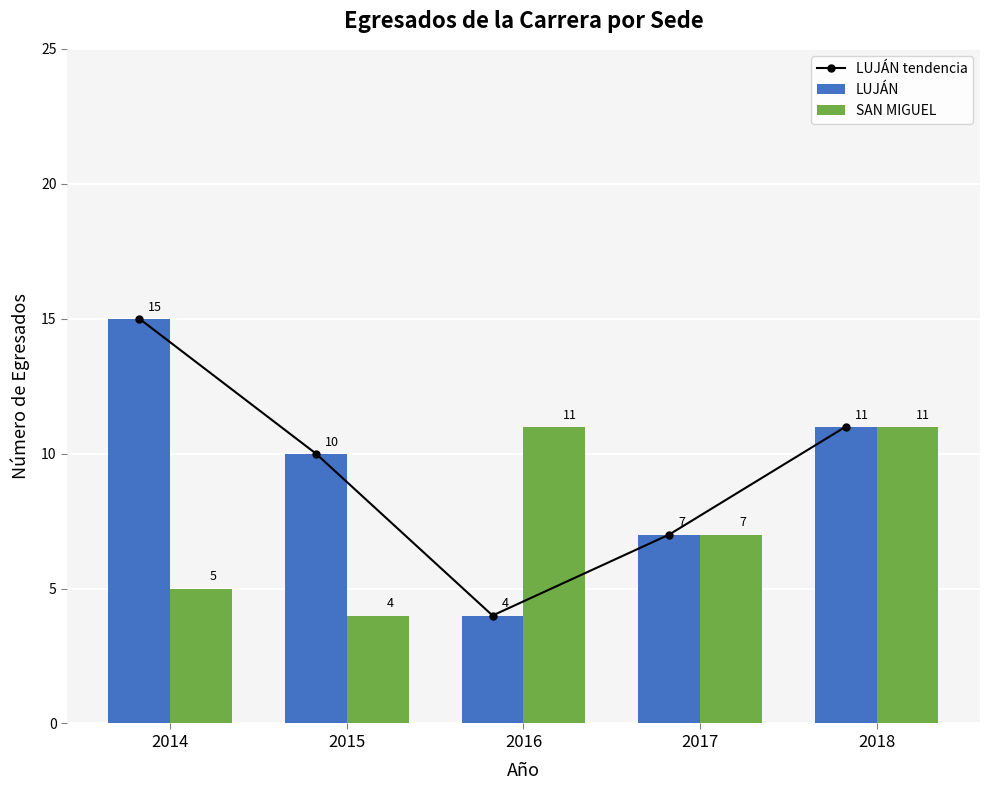

Between 2018 and 2015, which is larger?

2018